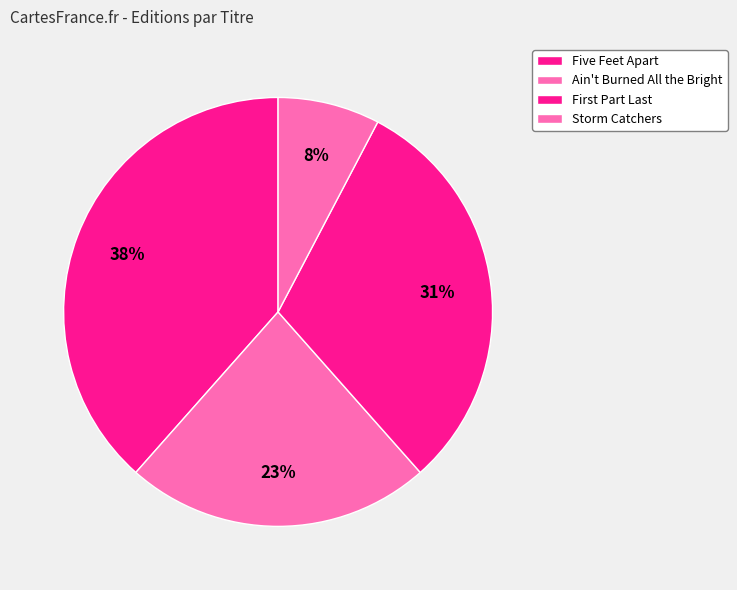

How many slices are in this pie chart?

4